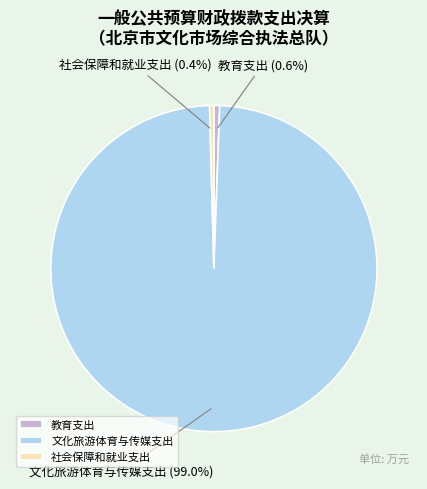

To the nearest percent, what is the difference between the largest and smallest slice percentages?

99%